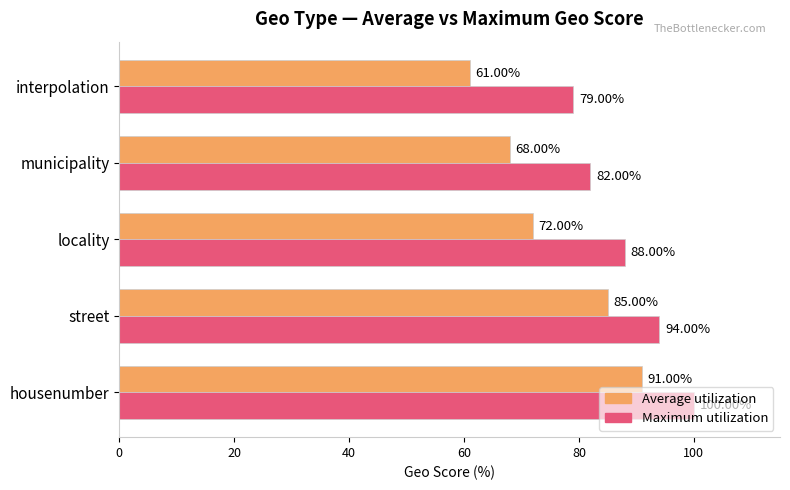

Which series has the largest range (max minus min)?

Average utilization